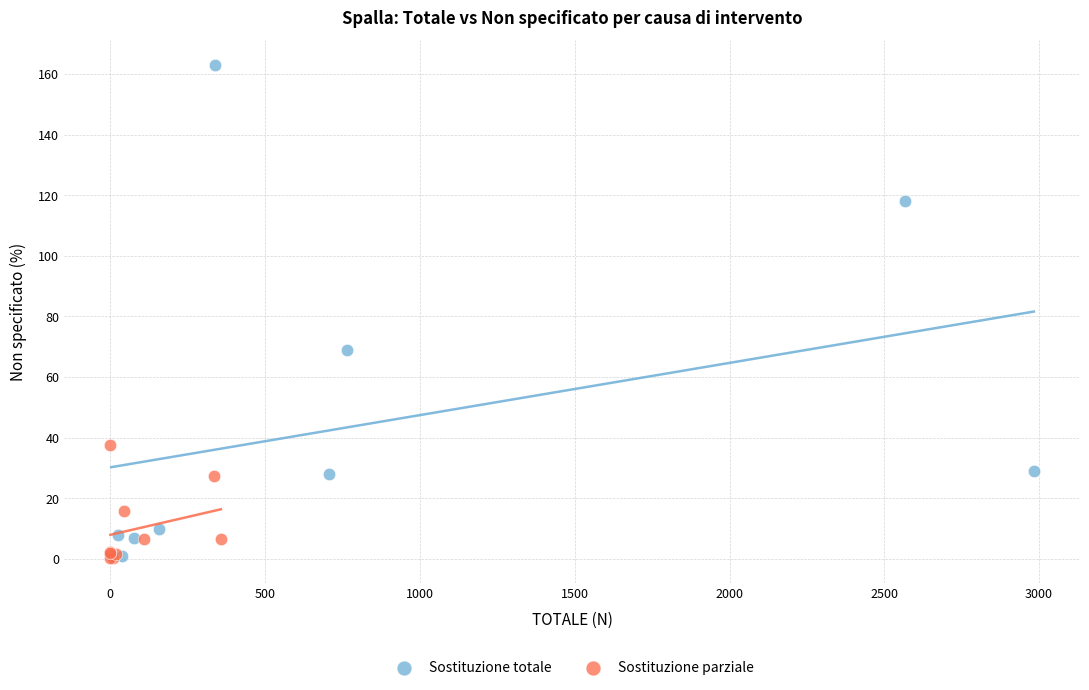

Which series has the largest Y range (max minus min)?

Sostituzione totale